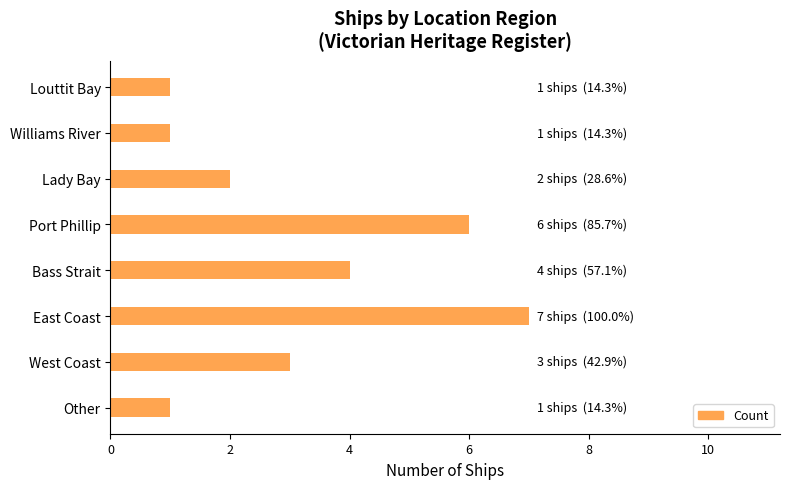

True or false: the data shows 1 at West Coast.

False